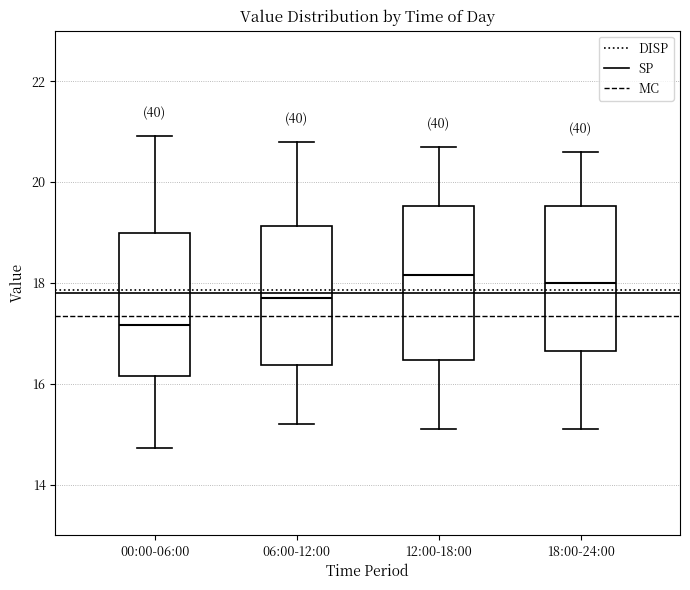

Reading left to right, read every box against the y-axis: the position of its median line, the range the box covers, and the ends of its whiskers. The values are not printed on the chart, so give them approximately, as read against the axis.

00:00-06:00: median 17.2, box 16.2 to 19.0, whiskers 14.8 to 21.0
06:00-12:00: median 17.8, box 16.4 to 19.2, whiskers 15.2 to 20.8
12:00-18:00: median 18.2, box 16.4 to 19.6, whiskers 15.2 to 20.8
18:00-24:00: median 18.0, box 16.6 to 19.6, whiskers 15.2 to 20.6